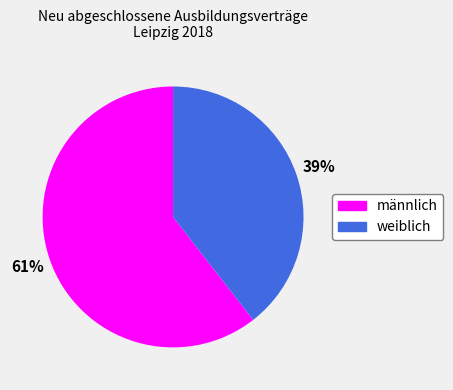

Which slice represents more than half of the pie?

männlich